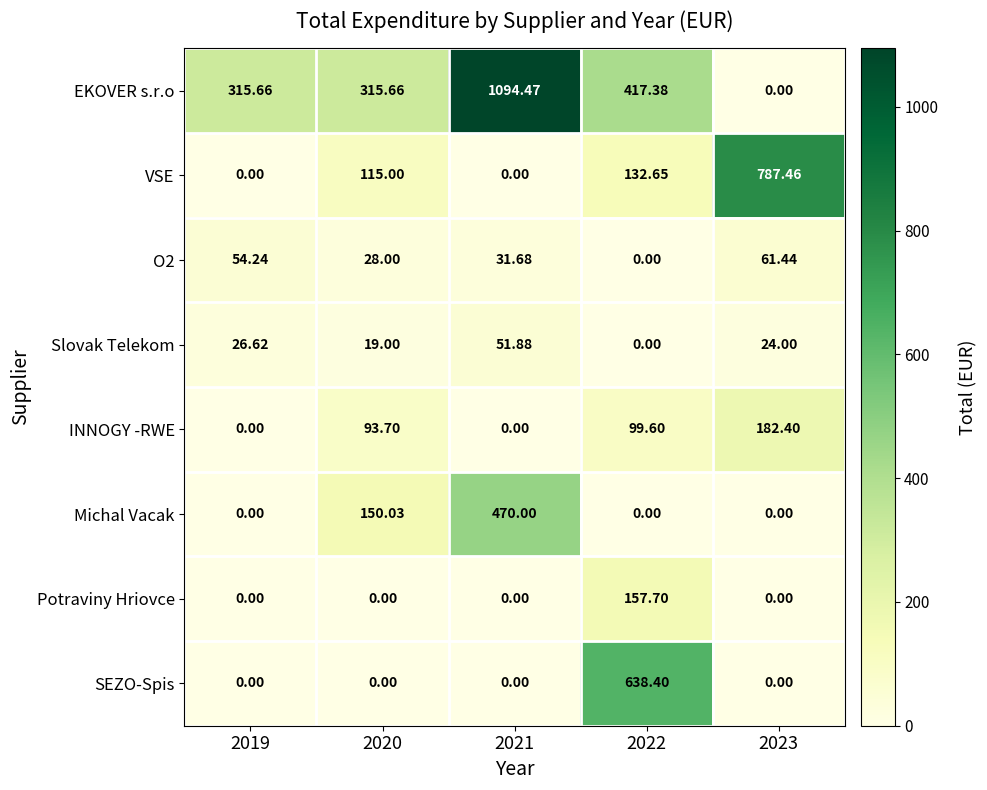

Is the value of Michal Vacak at 2022 greater than the value of O2 at 2019?

No